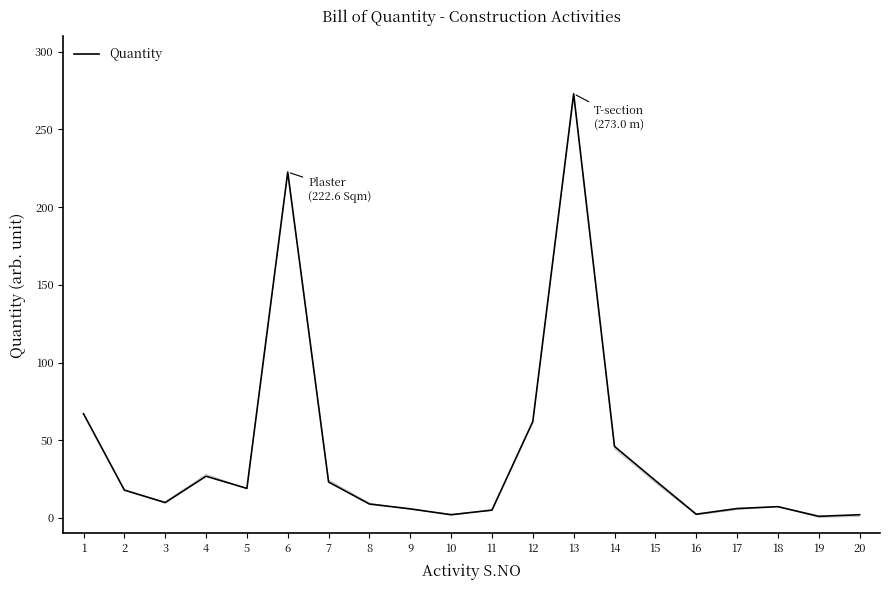

Which label corresponds to the largest value in the chart?

13